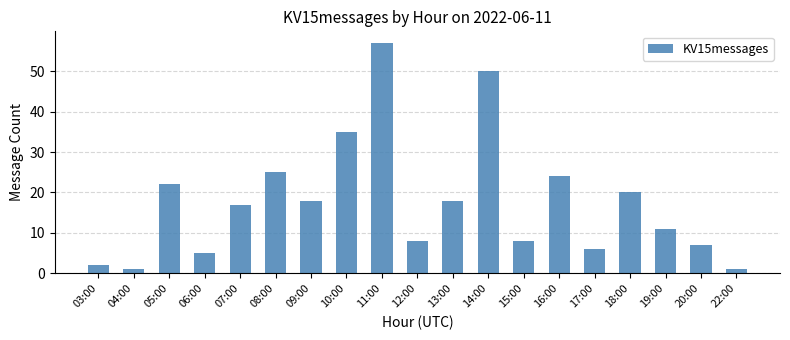

What is the minimum value shown in the chart?

1